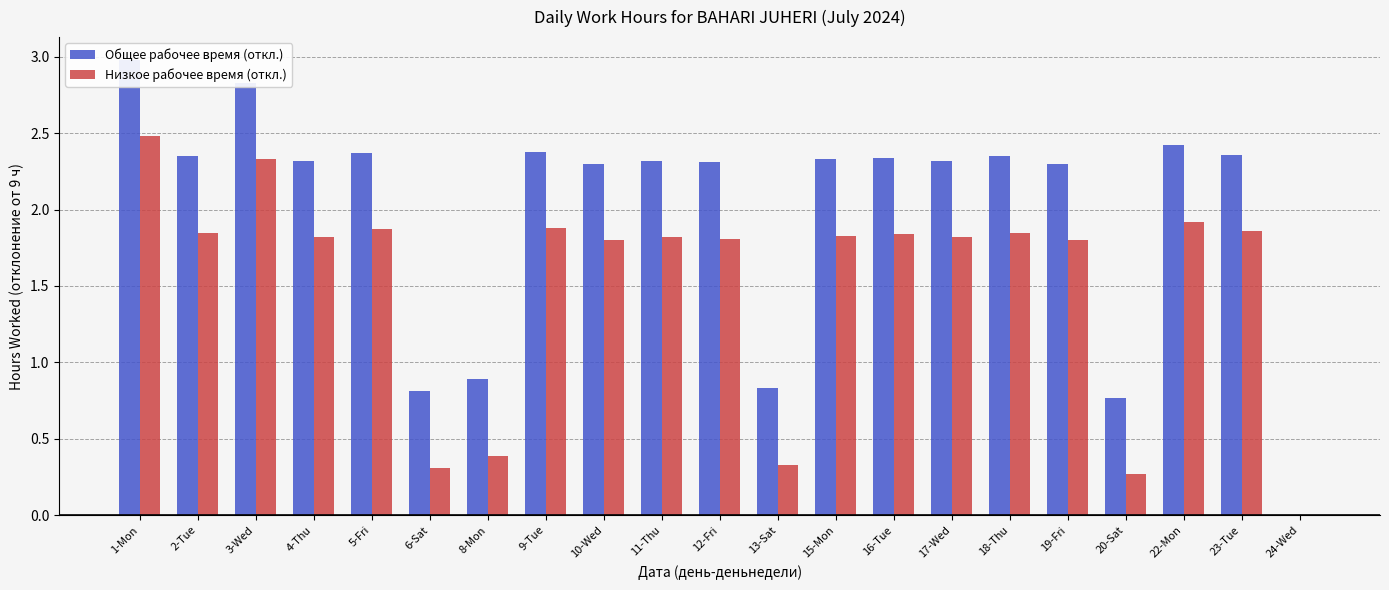

What is the difference between the highest and lowest values at 10-Wed?

0.5